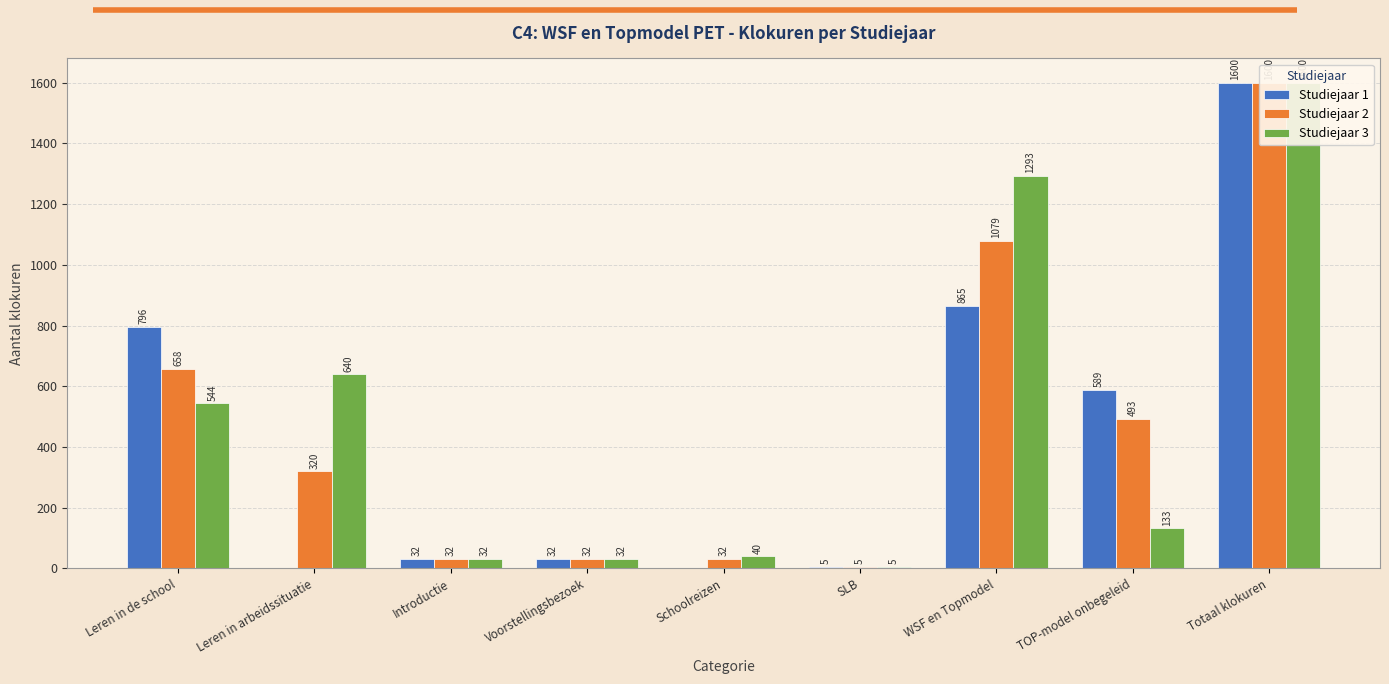

What is the sum of all Studiejaar 1 values?

3919